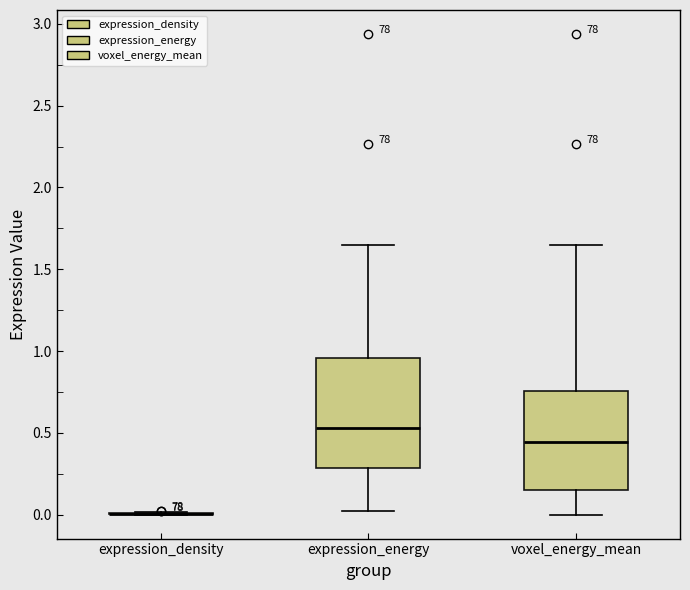

Reading left to right, read every box against the y-axis: the position of its median line, the range the box covers, and the ends of its whiskers. The values are not printed on the chart, so give them approximately, as read against the axis.

expression_density: box collapsed to a line at 0.00, whiskers 0.00 to 0.00
expression_energy: median 0.55, box 0.30 to 0.95, whiskers 0.00 to 1.65
voxel_energy_mean: median 0.45, box 0.15 to 0.75, whiskers 0.00 to 1.65